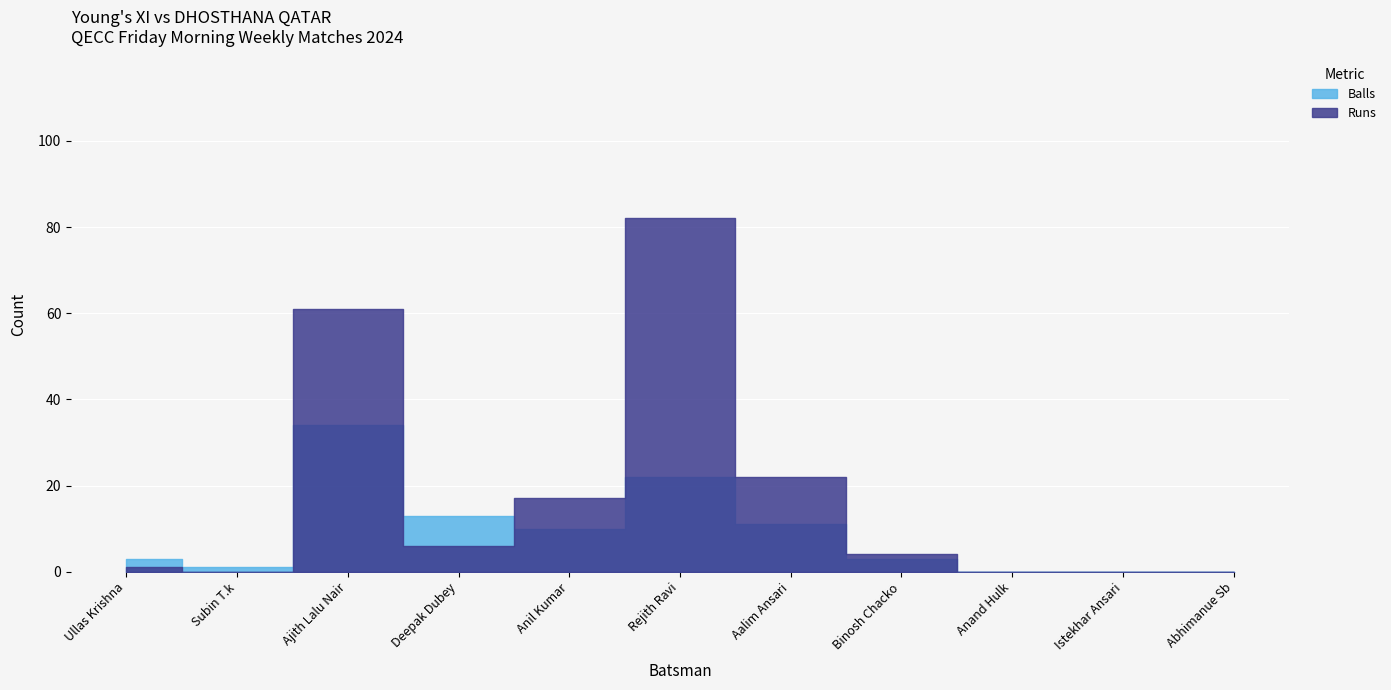

How many values in Balls are above zero?

8